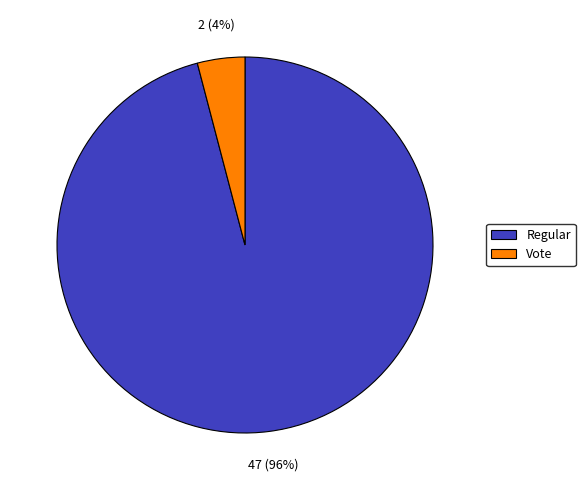

What percentage is the Vote slice, to the nearest percent?

4%